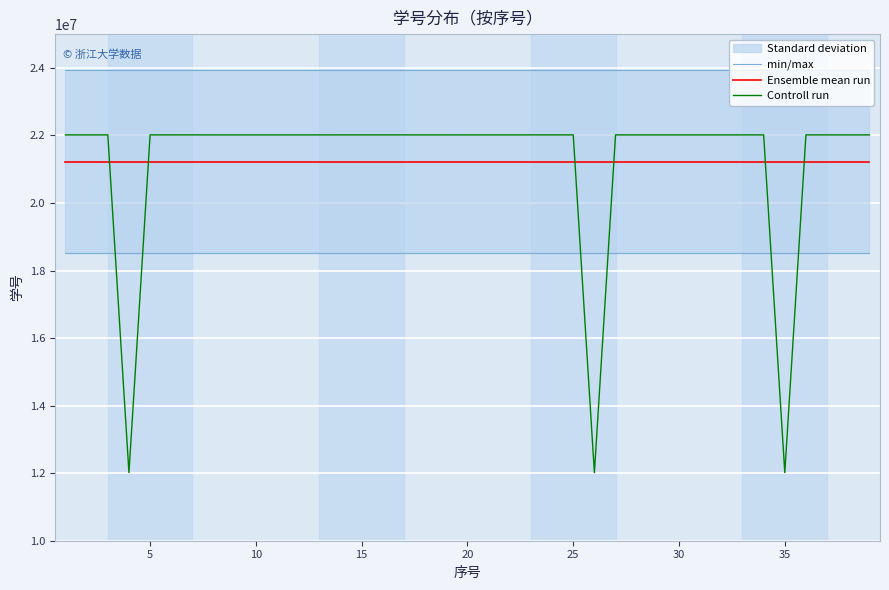

Which series has the widest spread of values?

Controll run